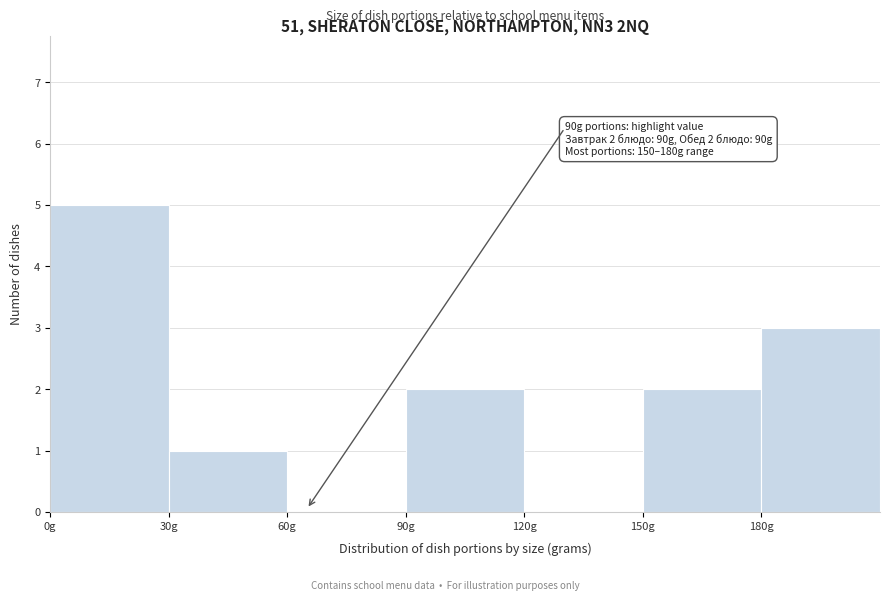

Which range on the x-axis has the tallest bar?

0 to 30